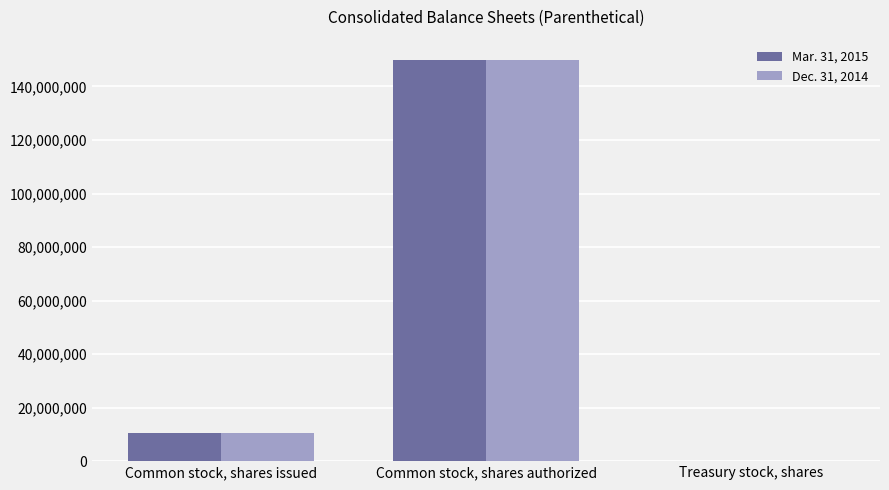

What are all the series names shown in the legend?

Mar. 31, 2015, Dec. 31, 2014